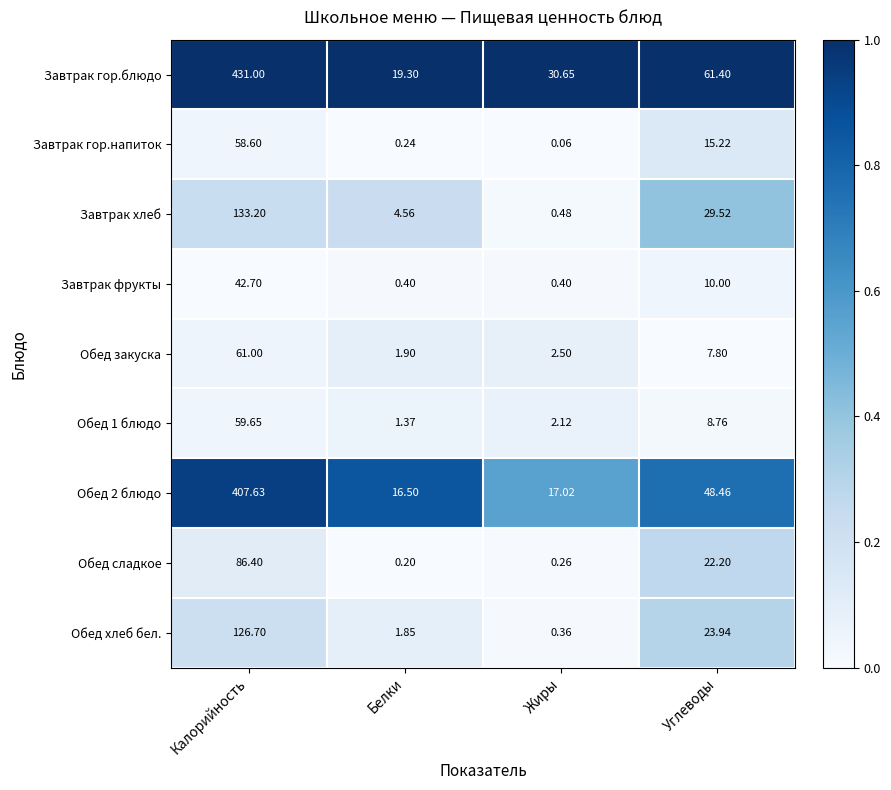

Count the number of data series in this chart.

9